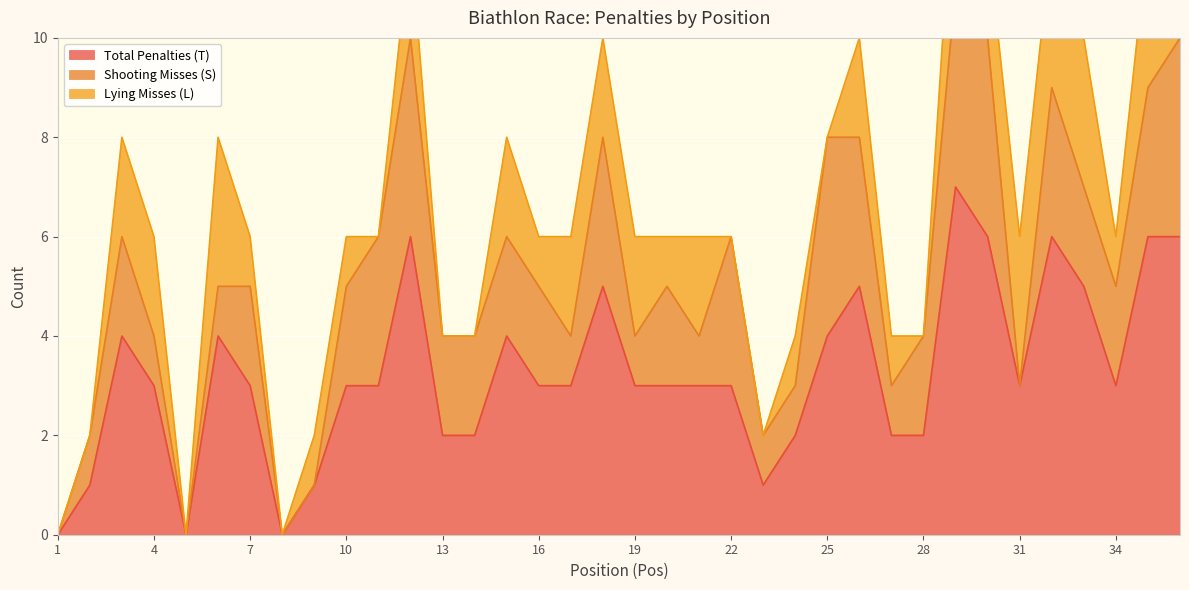

What is the value of the Lying Misses (L) point at the 3rd from the left?

2